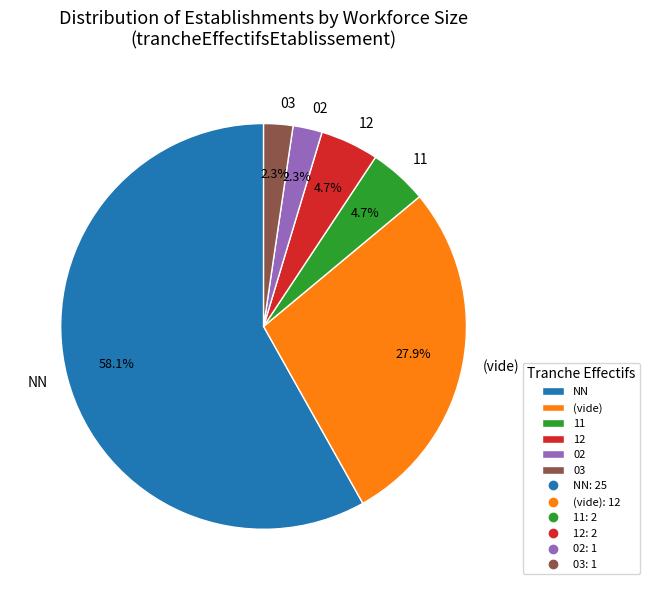

How many segments does this pie chart have?

6